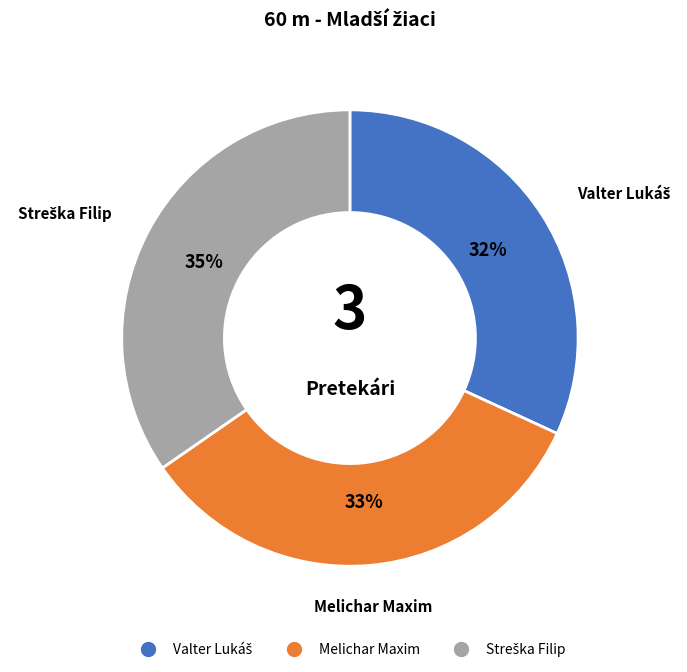

Does any single category account for the majority?

No